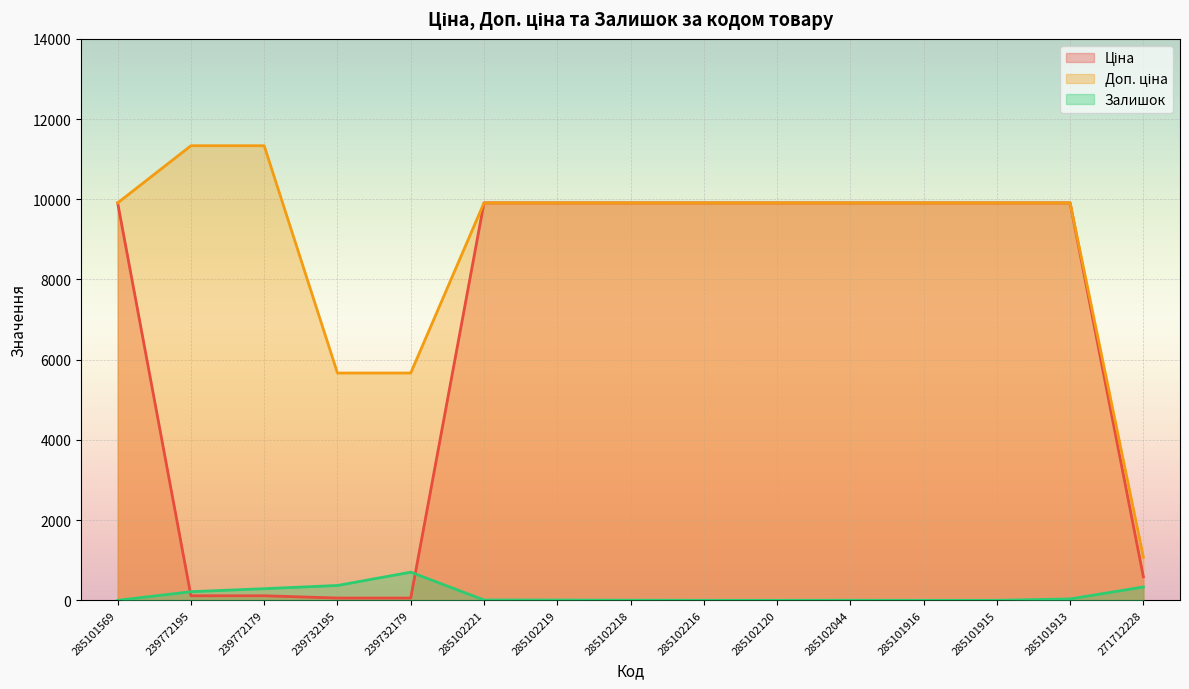

What position from the right is 285102216?

7